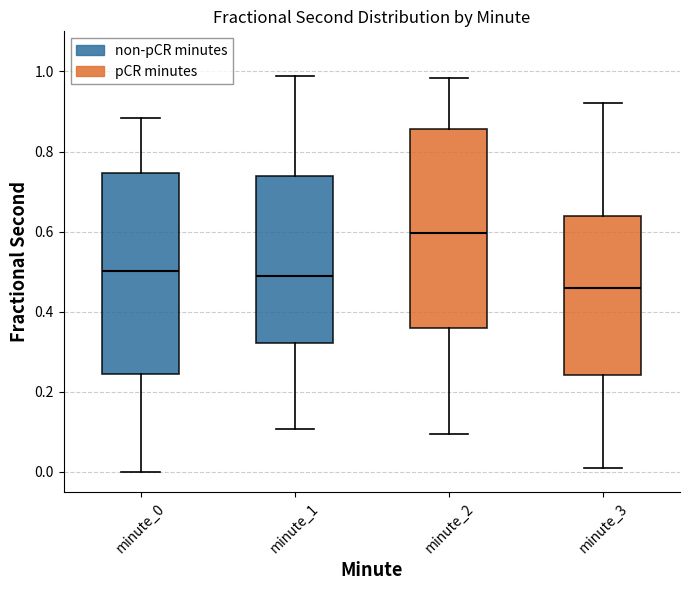

Reading left to right, transcribe this box plot: for each box, give where its median line is, the range the box spans, and where its two whiskers end, as read against the y-axis. The values are not printed on the chart, so give them approximately, as read against the axis.

minute_0: median 0.50, box 0.24 to 0.74, whiskers 0.00 to 0.88
minute_1: median 0.48, box 0.32 to 0.74, whiskers 0.10 to 0.98
minute_2: median 0.60, box 0.36 to 0.86, whiskers 0.10 to 0.98
minute_3: median 0.46, box 0.24 to 0.64, whiskers 0.00 to 0.92